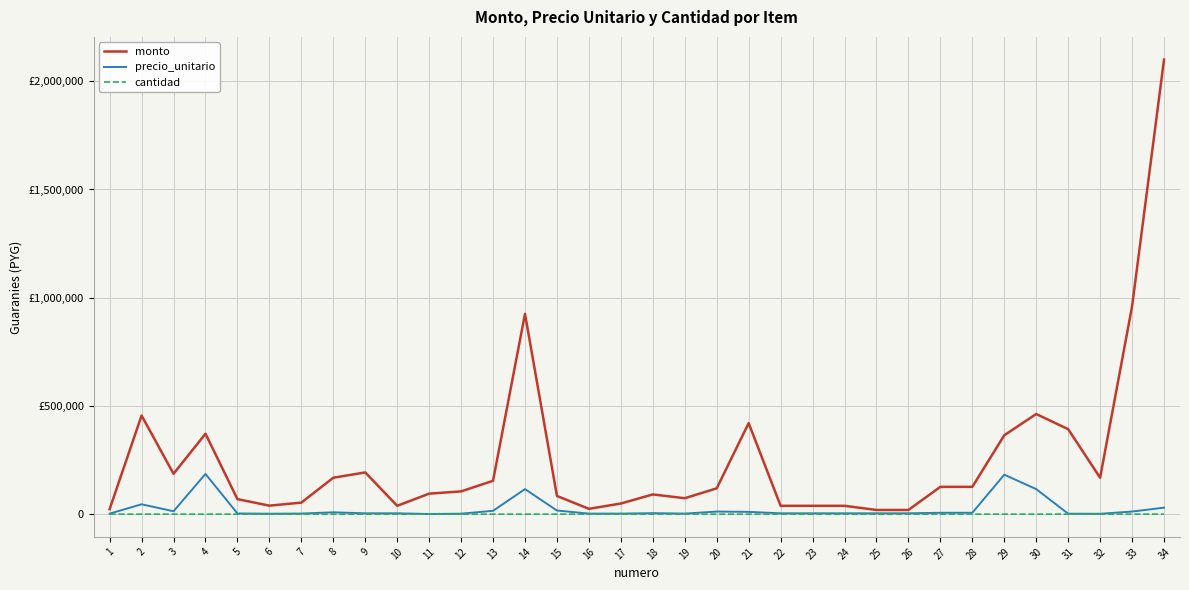

What are all the series names shown in the legend?

monto, precio_unitario, cantidad